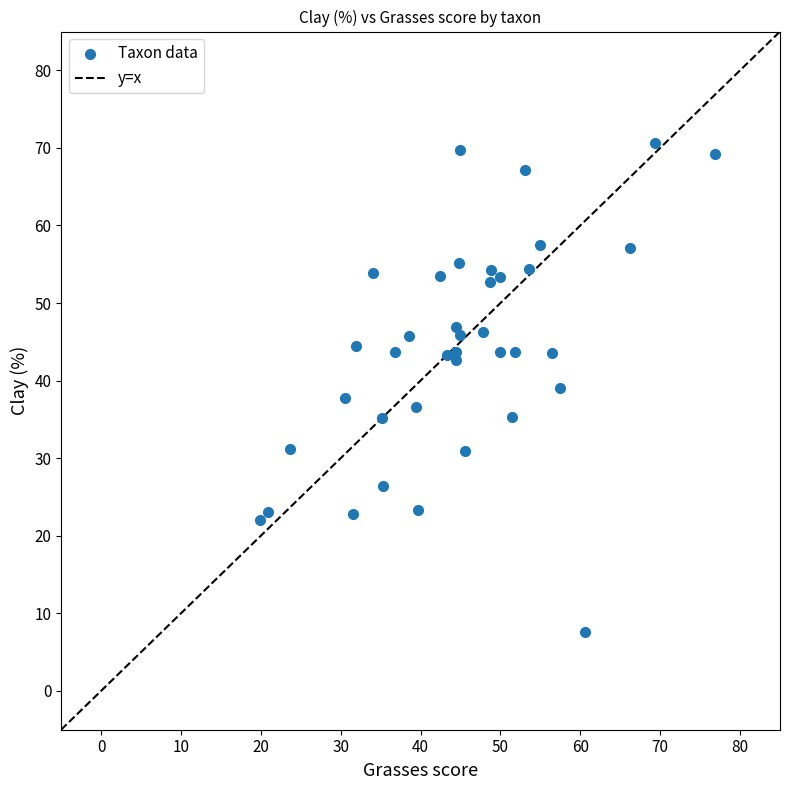

What is the range of X values (max minus min)?

57.1